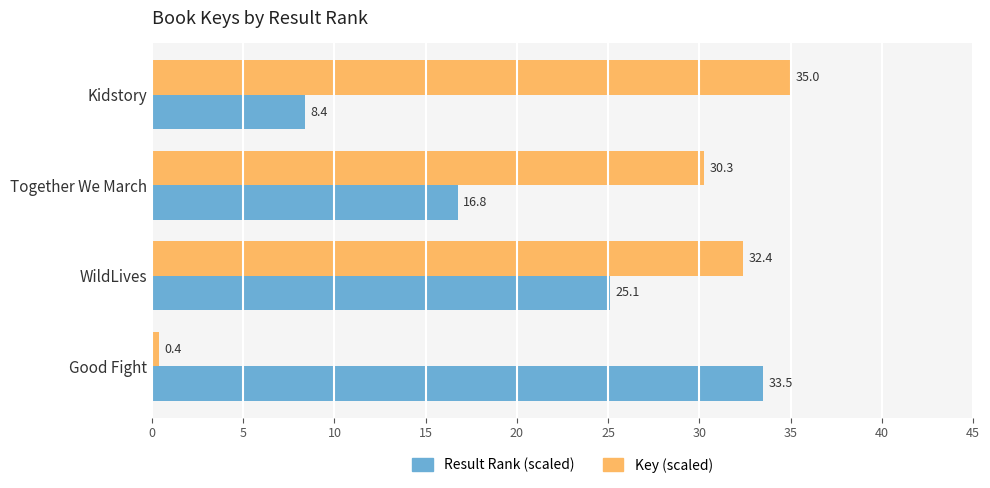

How many data points in Key (scaled) are less than 32?

2